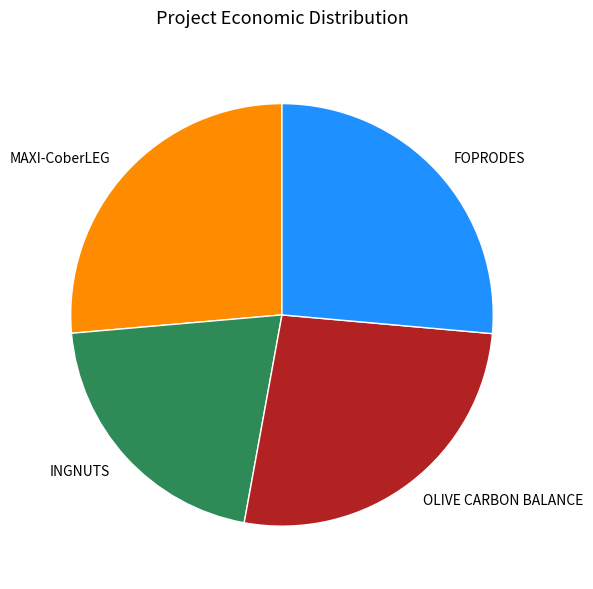

True or false: INGNUTS accounts for 21% of the total.

True